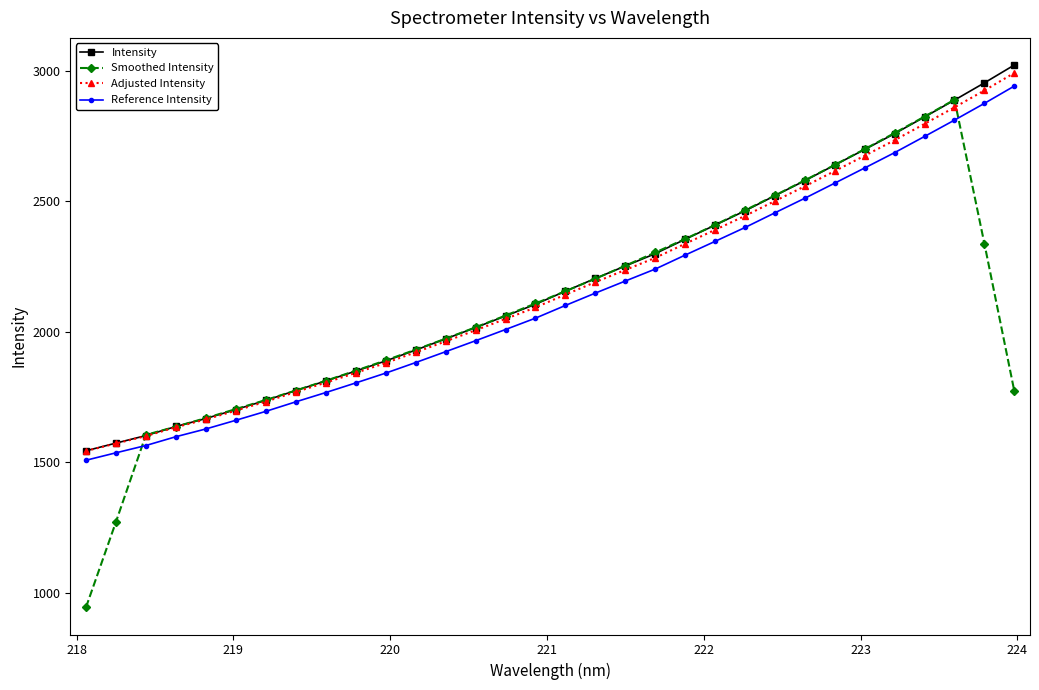

Which series has the largest range (max minus min)?

Smoothed Intensity